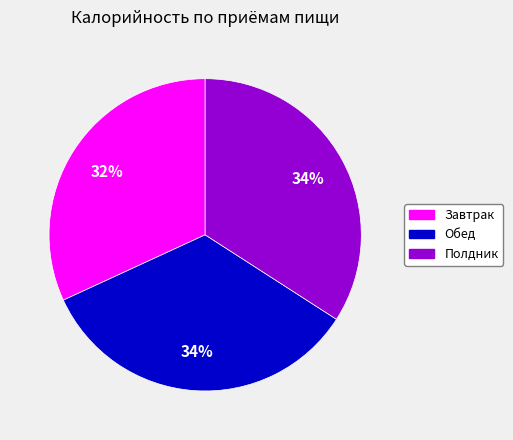

What is the ratio of the value at Полдник to the value at Завтрак?

1.1